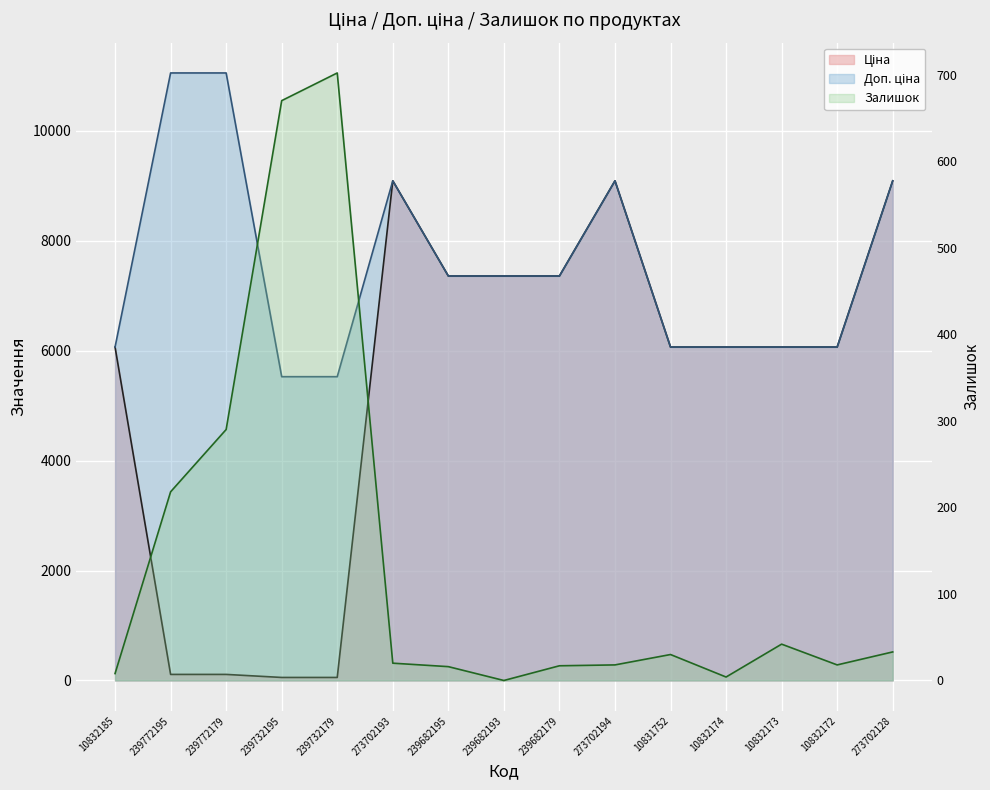

True or false: Залишок has more than 1 interior local peaks.

True